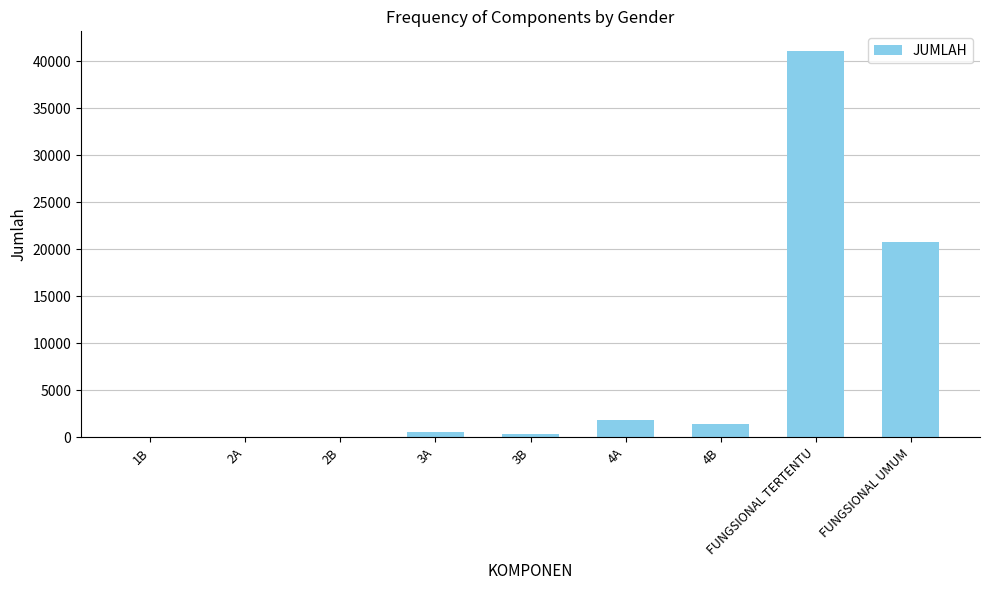

The value at 4B is 1441. True or false?

True